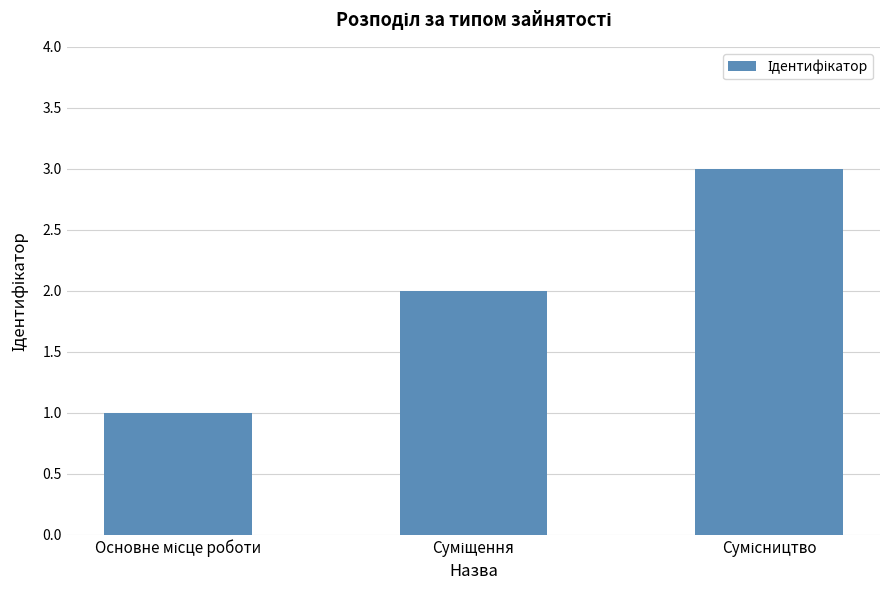

Are the bars horizontal?

No